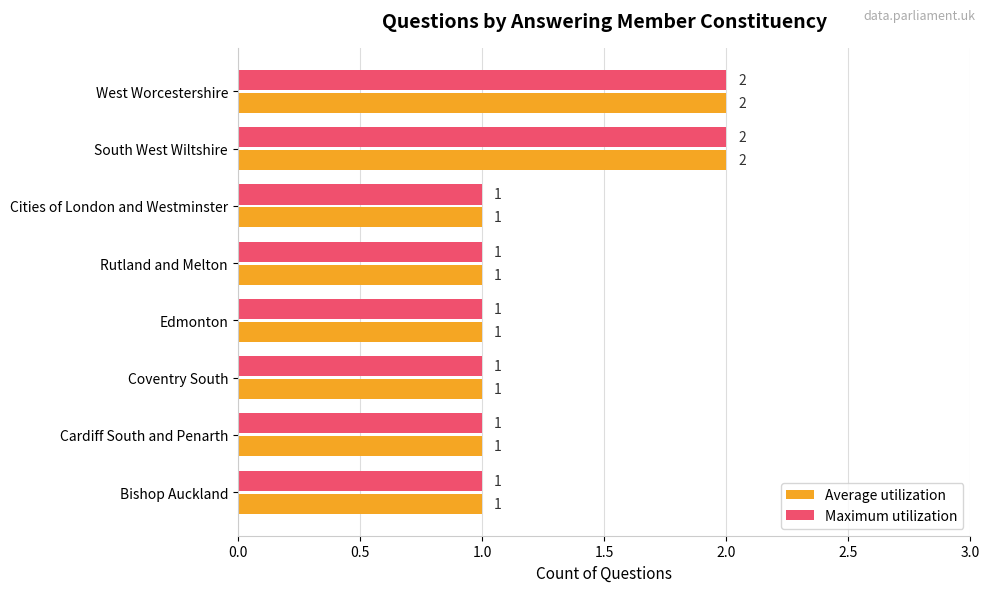

What is the difference between the maximum and second lowest values in the Maximum utilization series?

1